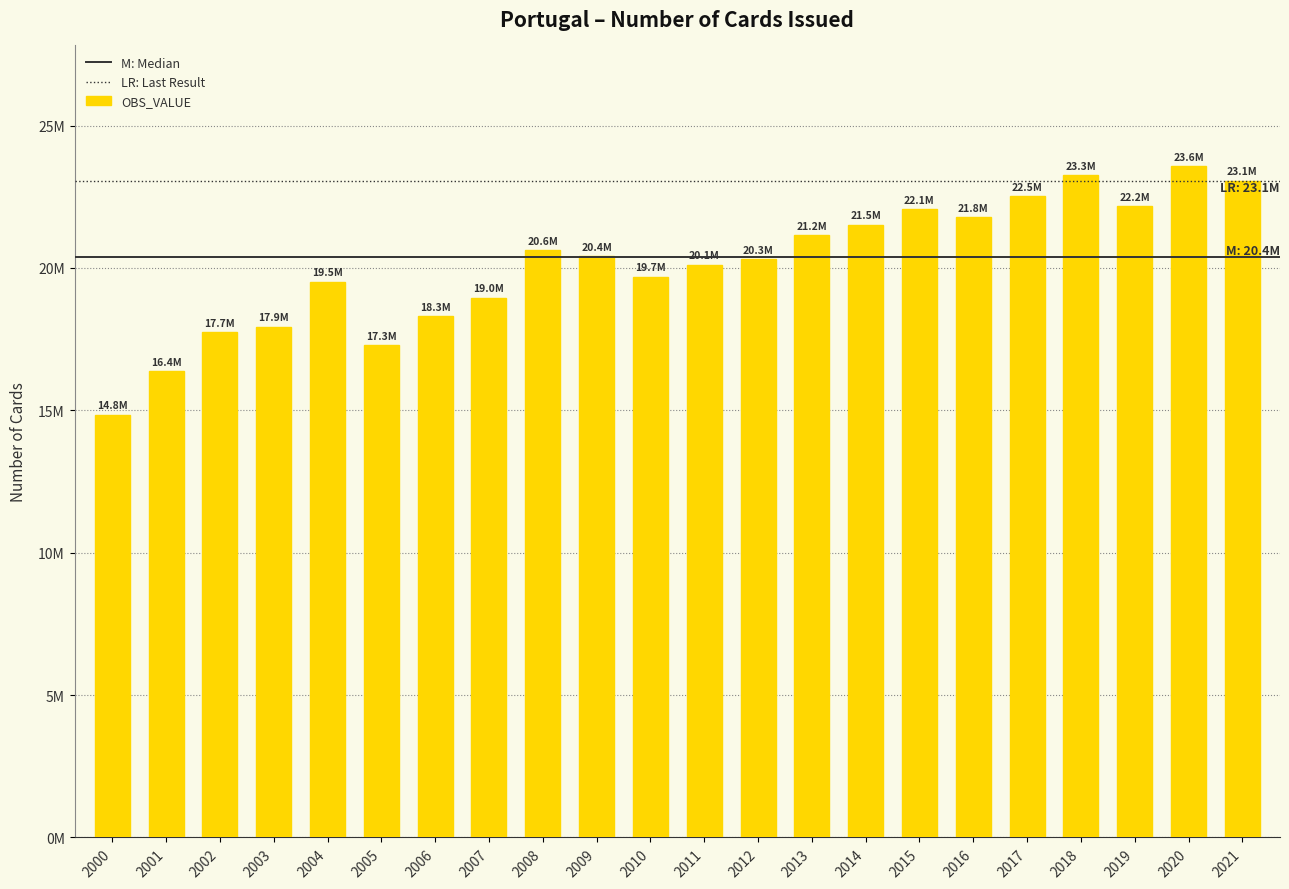

The chart shows a value of 22526644 at 2017. True or false?

True